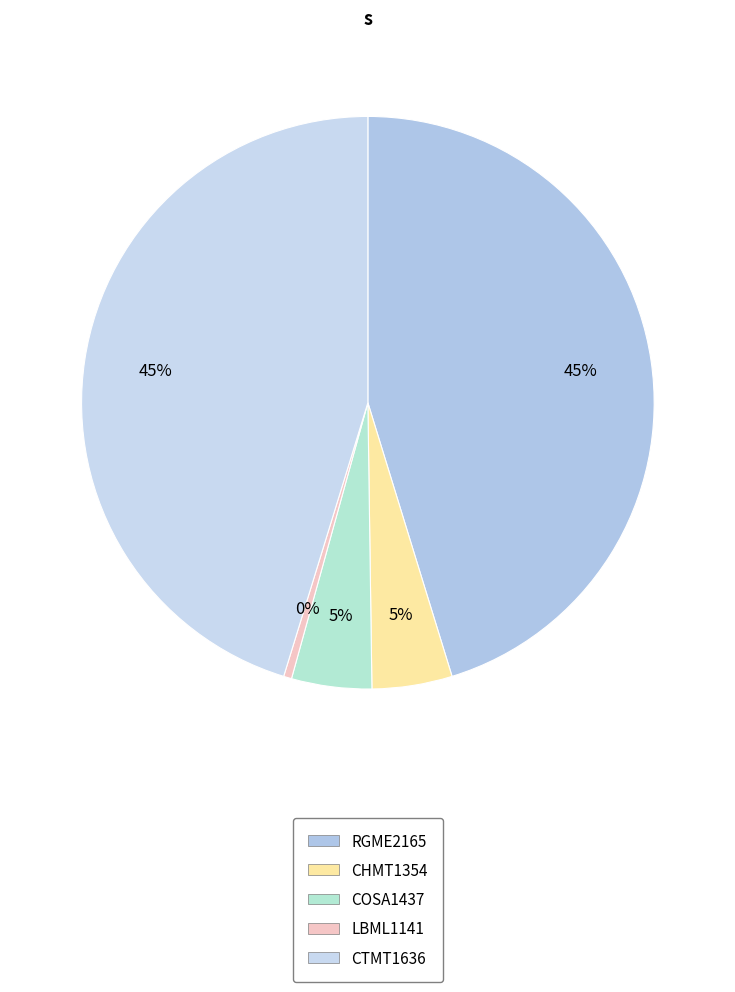

To the nearest percent, what is the difference between the largest and smallest slice percentages?

45%